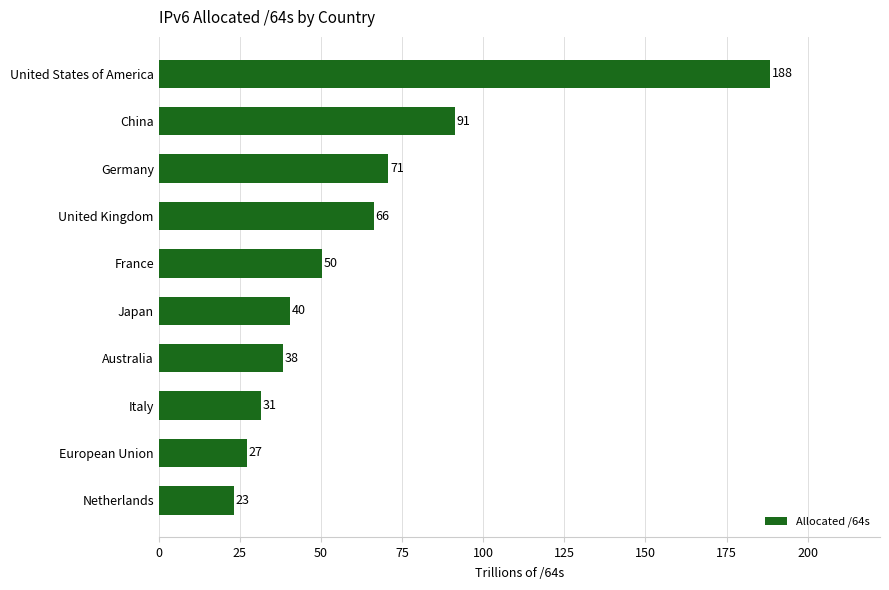

How many bars are there in total?

10